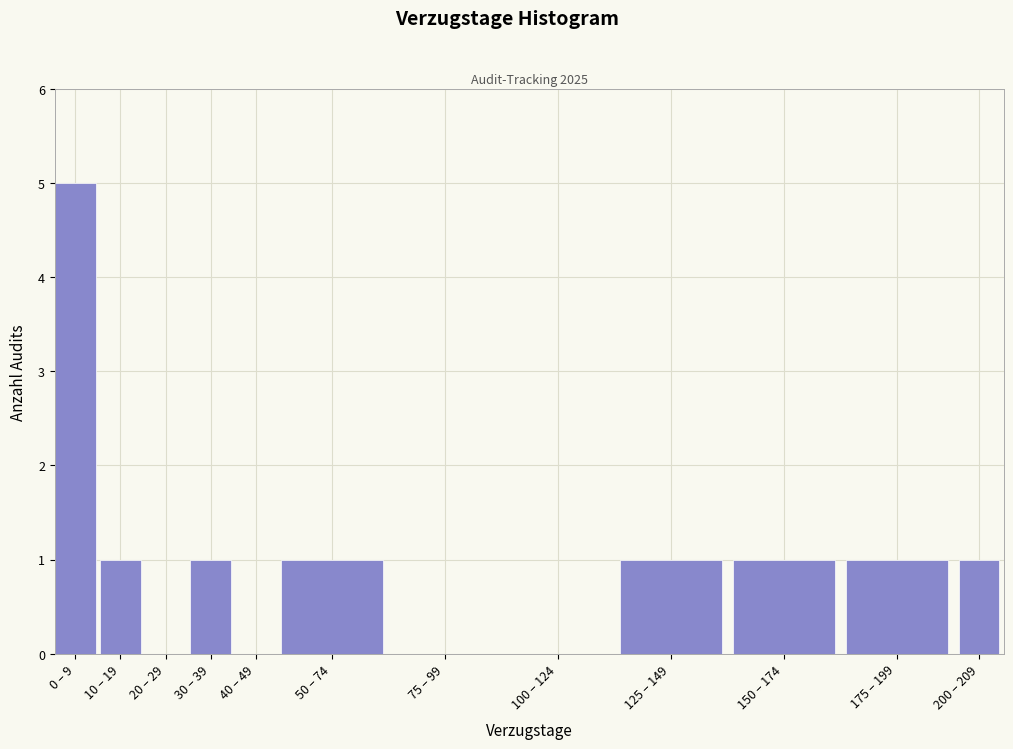

Reading right to left, list all the values displayed in this chart.

200 – 209=1	175 – 199=1	150 – 174=1	125 – 149=1	100 – 124=0	75 – 99=0	50 – 74=1	40 – 49=0	30 – 39=1	20 – 29=0	10 – 19=1	0 – 9=5